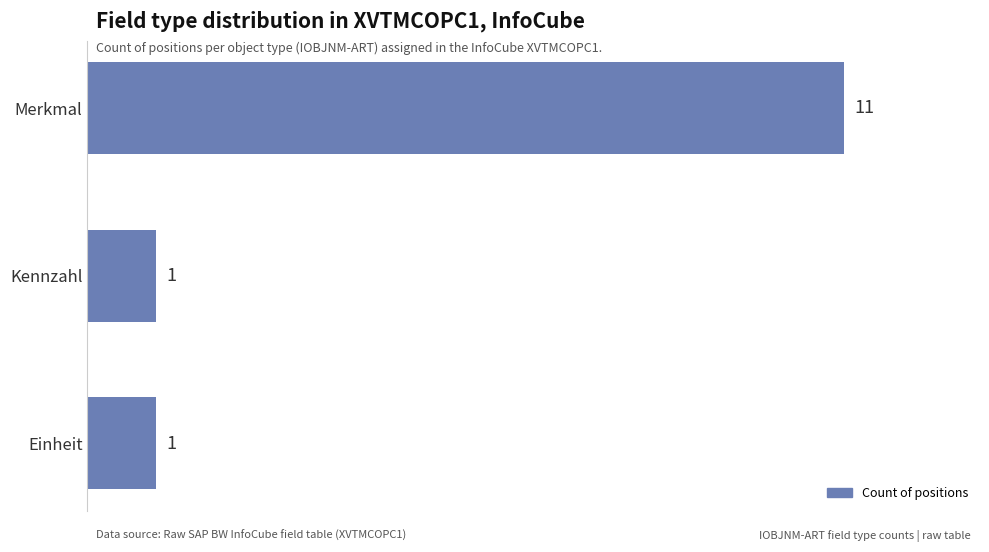

How many bars are there in total?

3